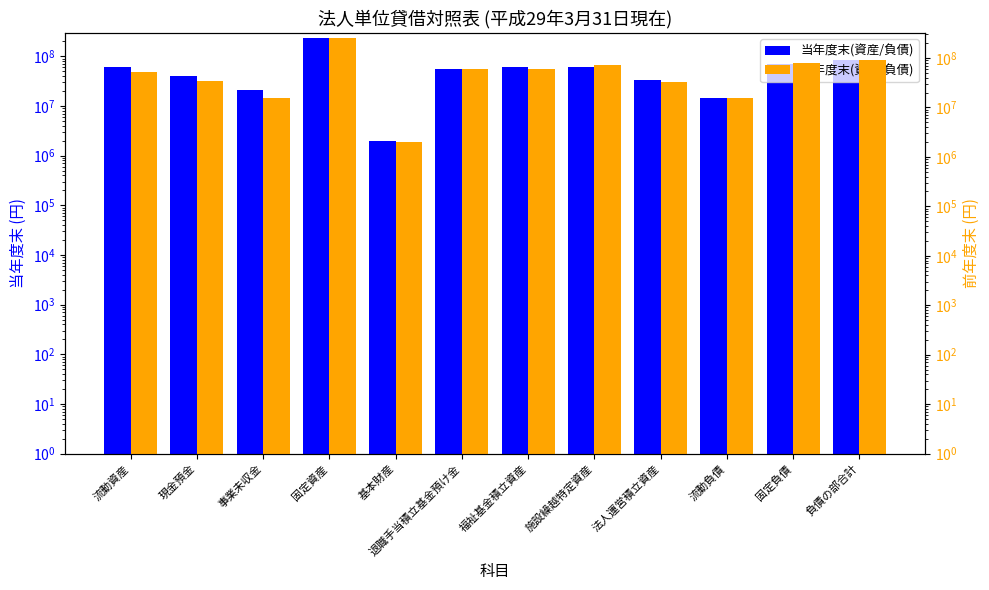

What are all the series names shown in the legend?

当年度末(資産/負債), 前年度末(資産/負債)